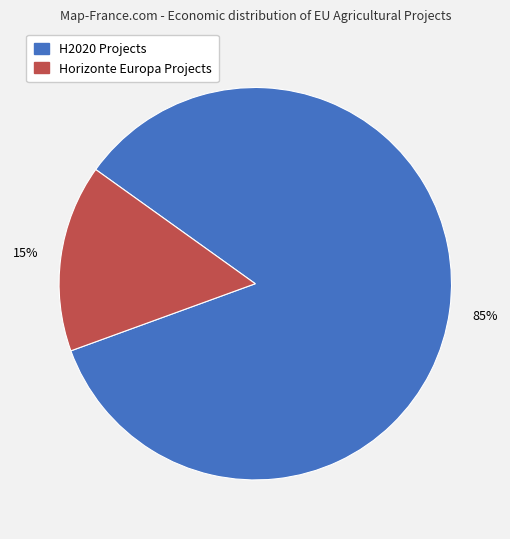

To the nearest percent, what is the average slice percentage?

50%